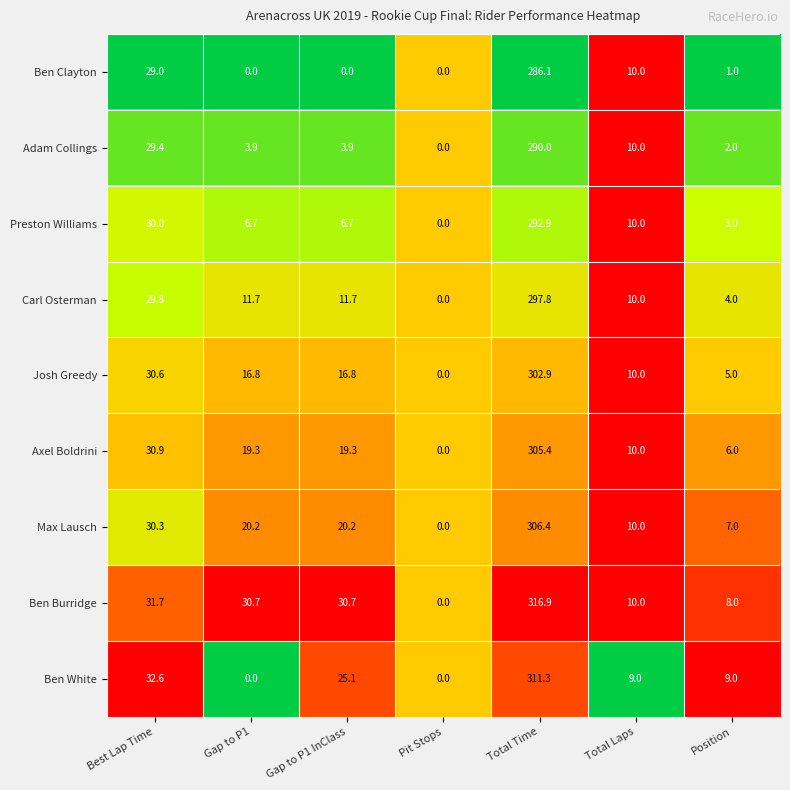

What is the difference between the highest and lowest values at Gap to P1?

30.7